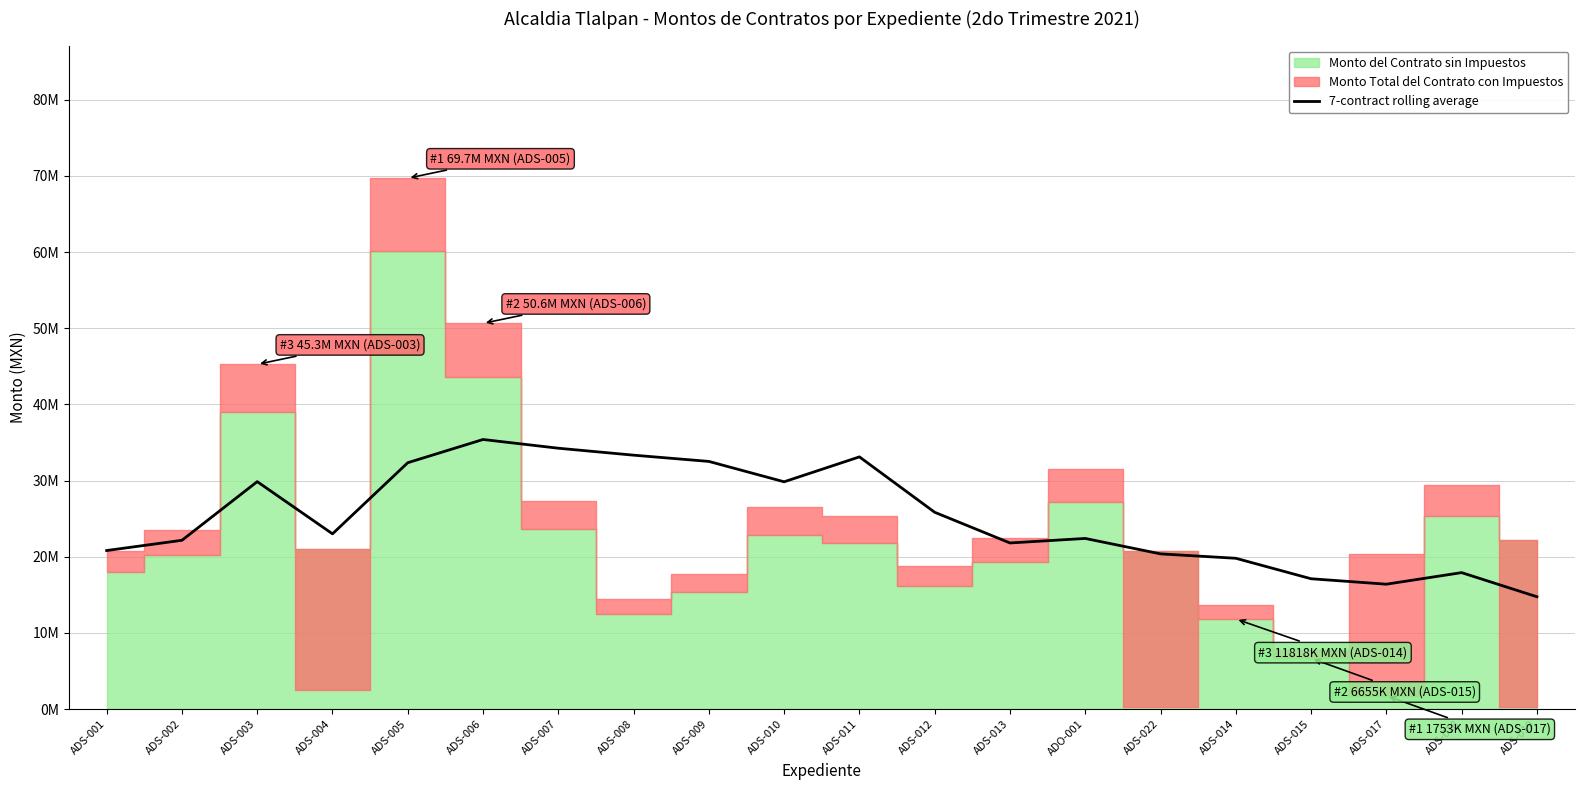

How many lines are shown in the chart?

1